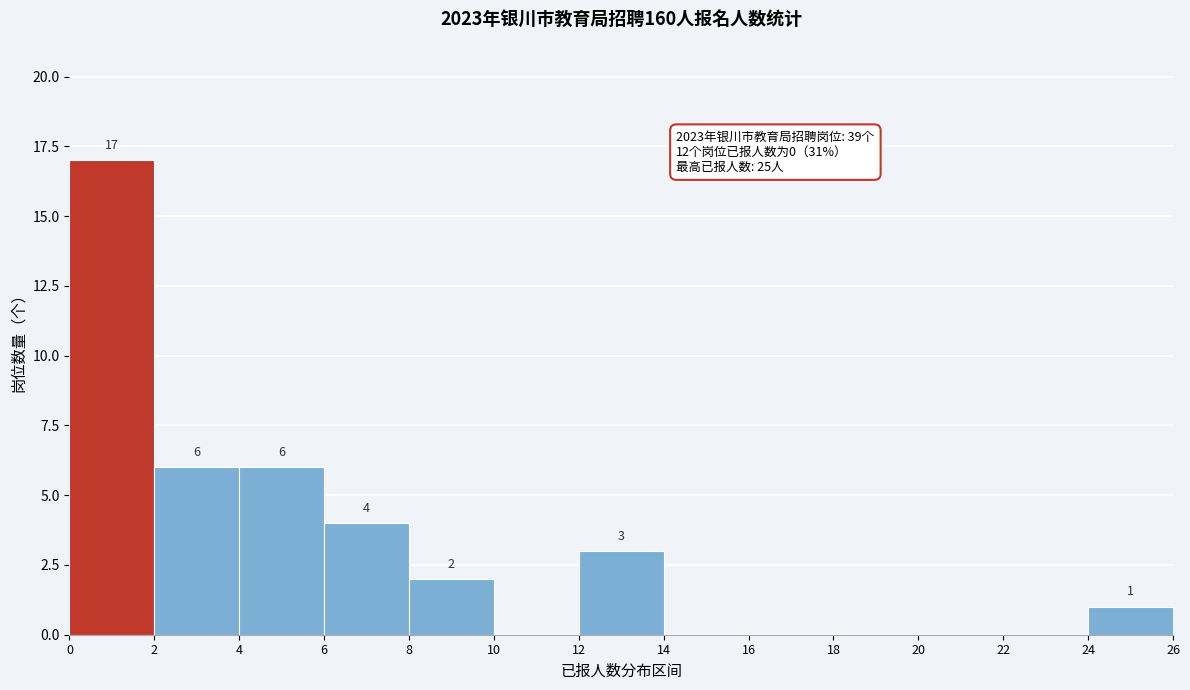

Over which range of the x-axis is the bar tallest?

0 to 2